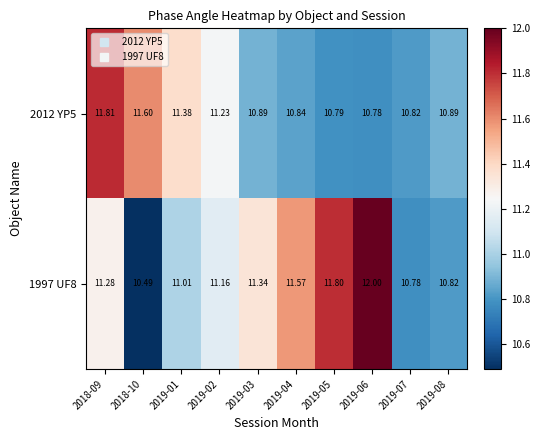

Is the value of 2012 YP5 at 2019-07 greater than the value of 1997 UF8 at 2018-09?

No